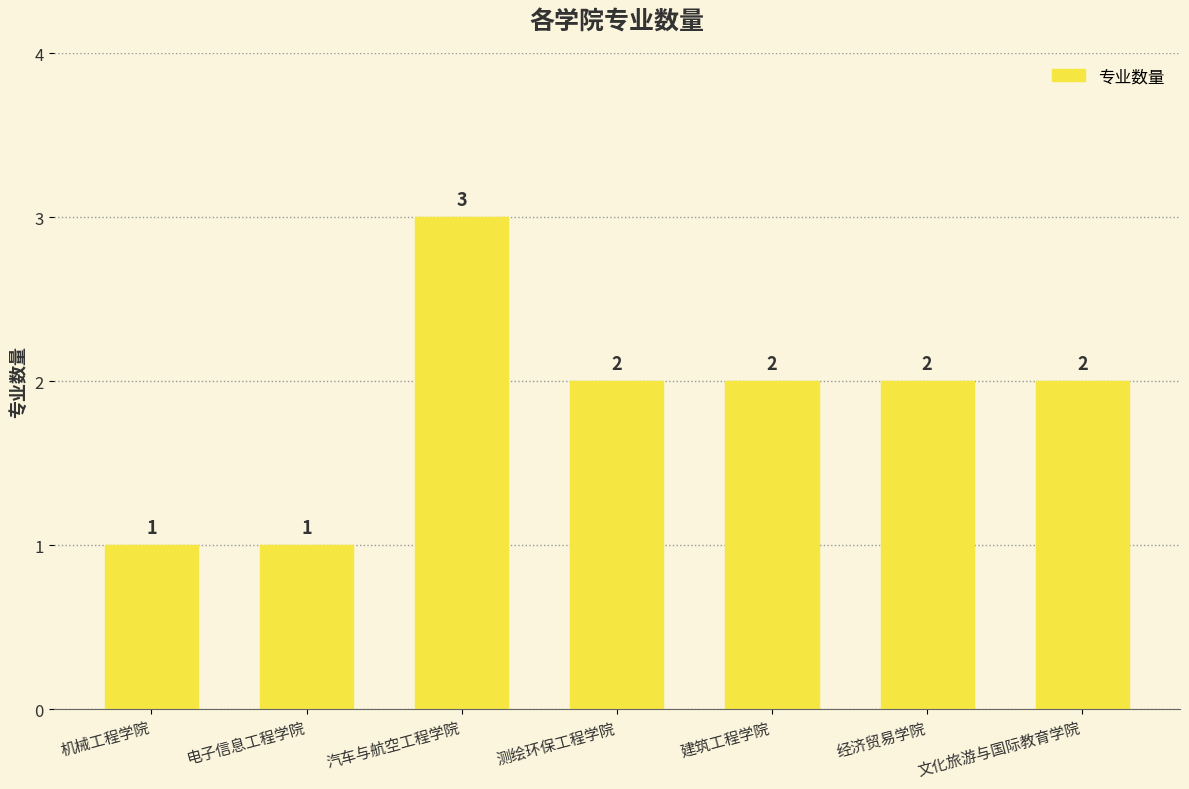

The value at 建筑工程学院 is 2. True or false?

True